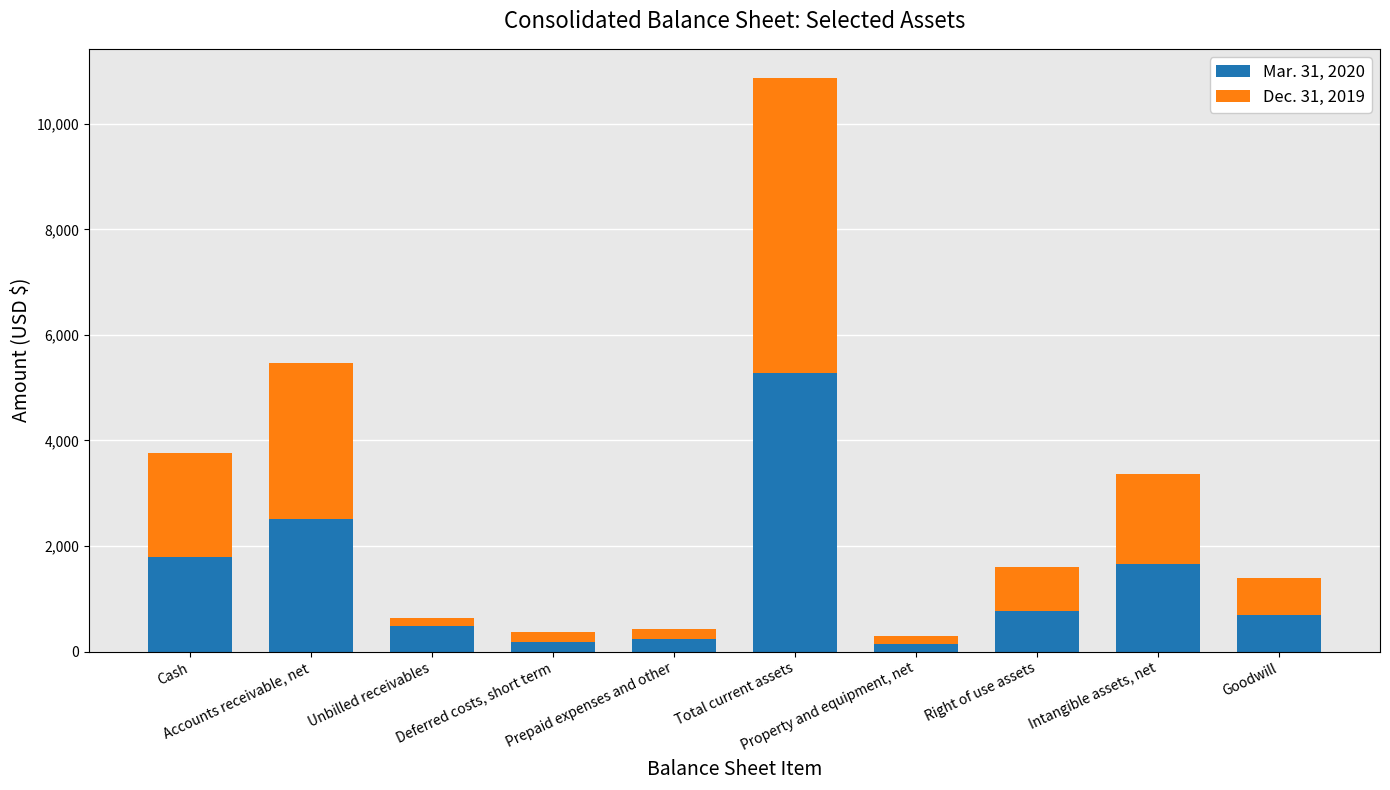

At Property and equipment, net, list the series in order from smallest to largest.

Mar. 31, 2020, Dec. 31, 2019